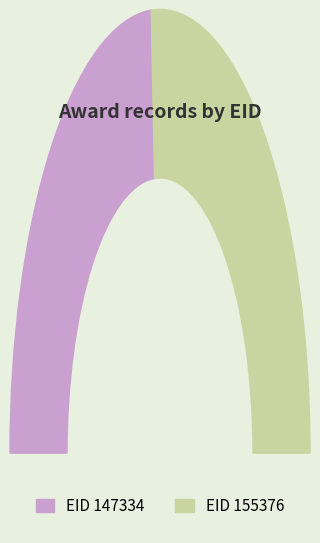

The 147334 slice represents 48% of the pie. True or false?

True